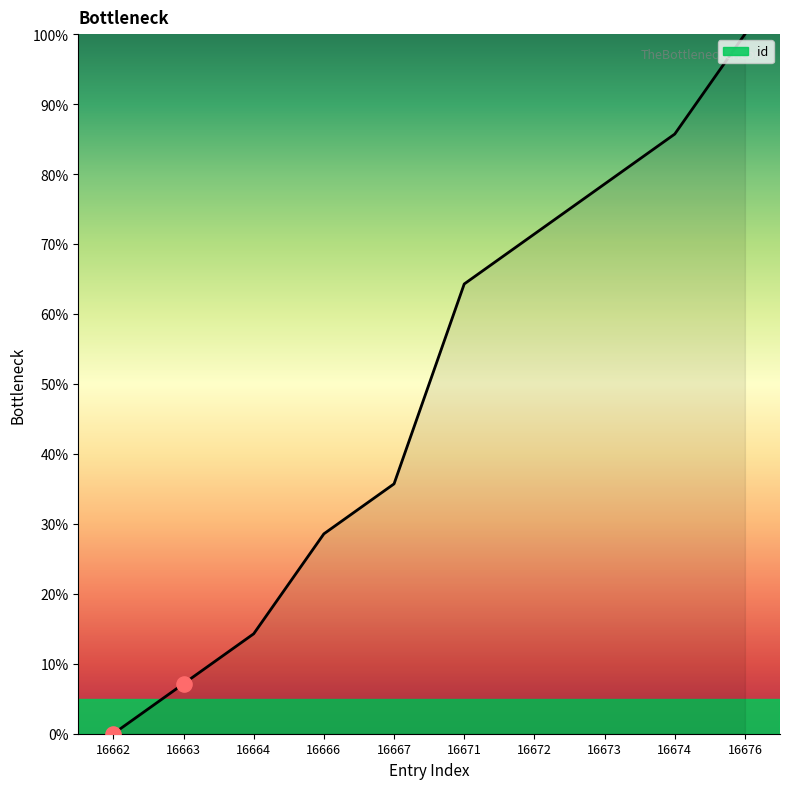

What is the change in value from 16664 to 16676?

+85.7